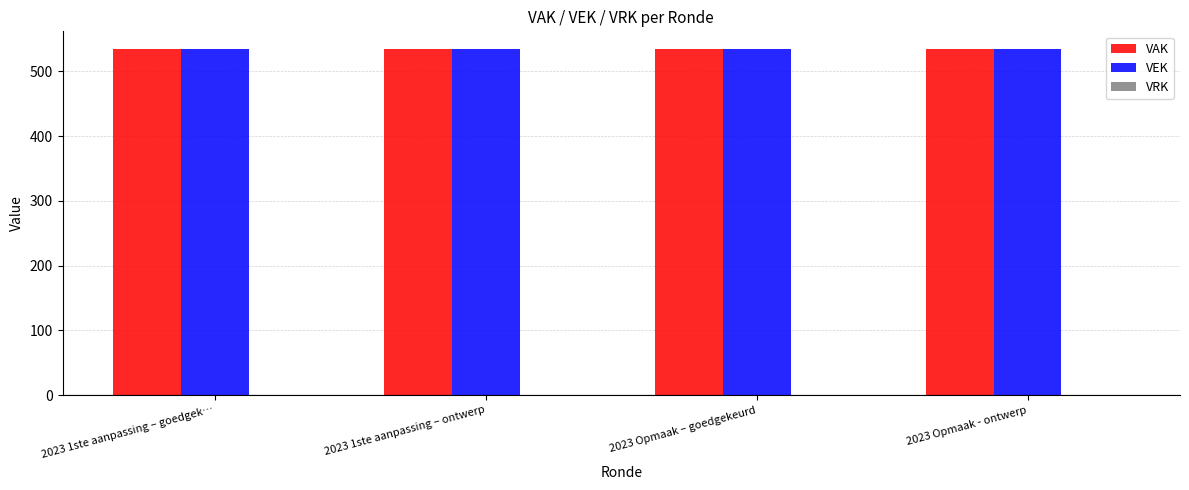

Rank the series at 2023 Opmaak – goedgekeurd from highest to lowest value.

VAK, VEK, VRK